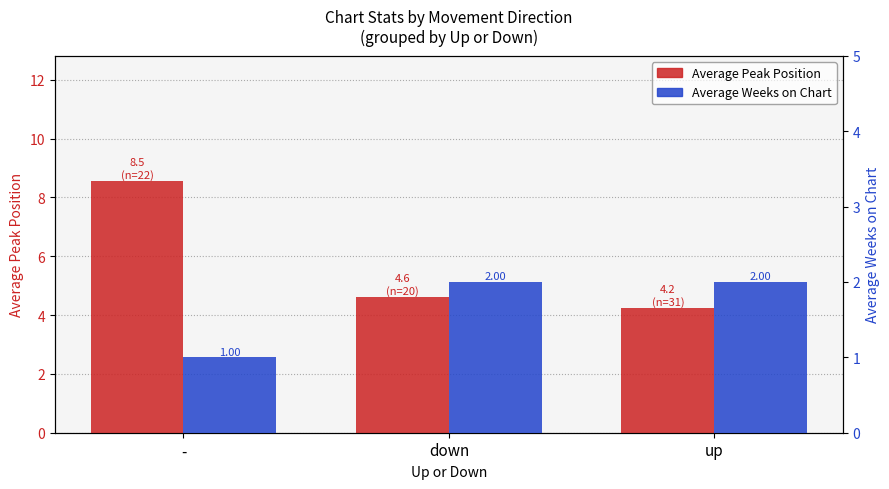

Between - and up, which series saw the biggest shift?

Average Peak Position